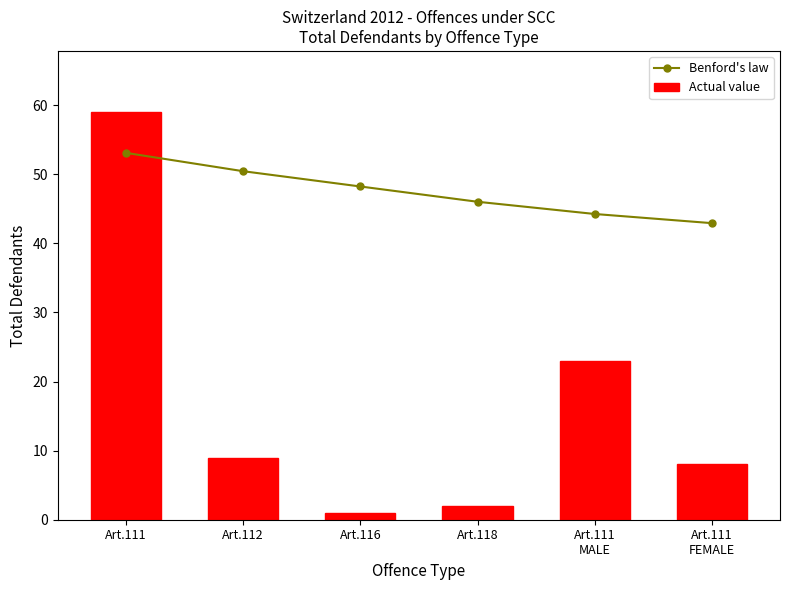

Which series has the largest total across all categories?

Benford's law